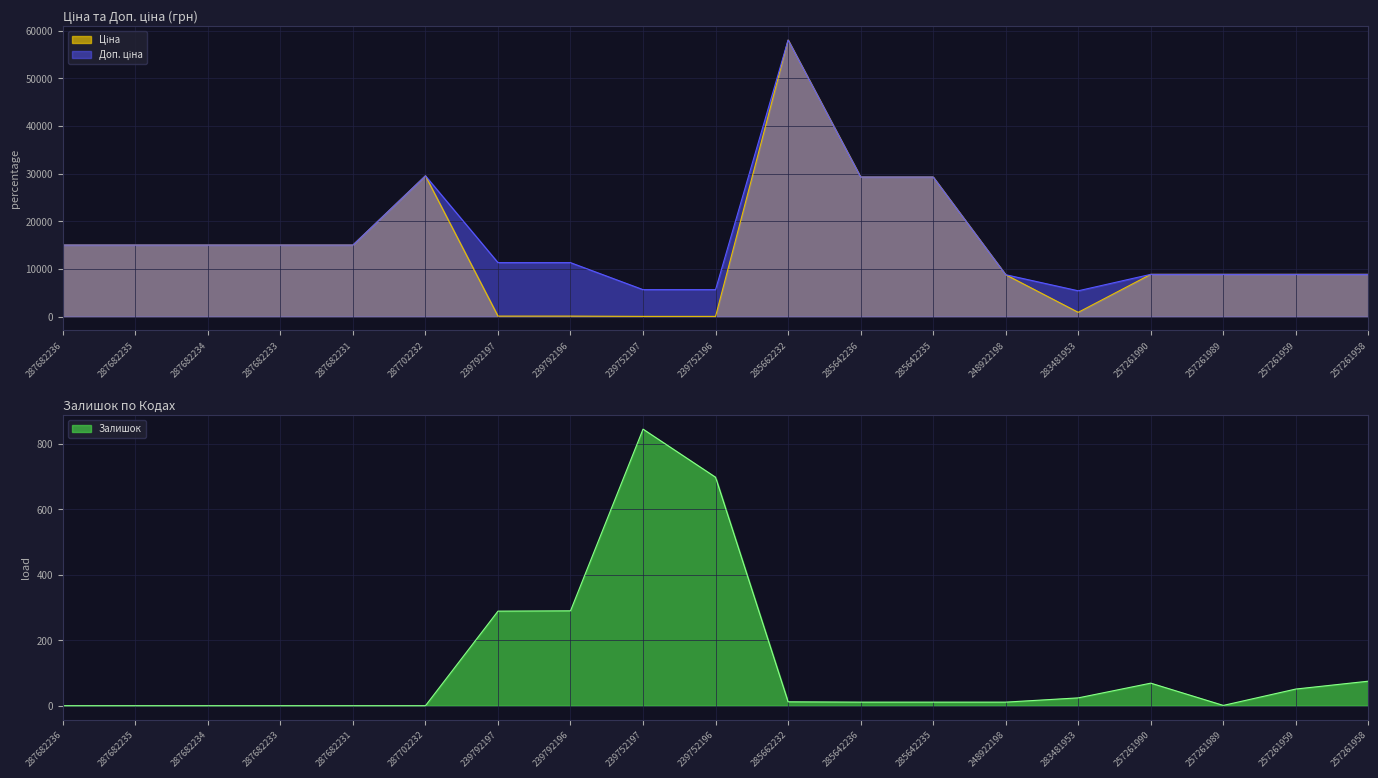

True or false: Залишок has a value of 0.0 at 287682233.

True